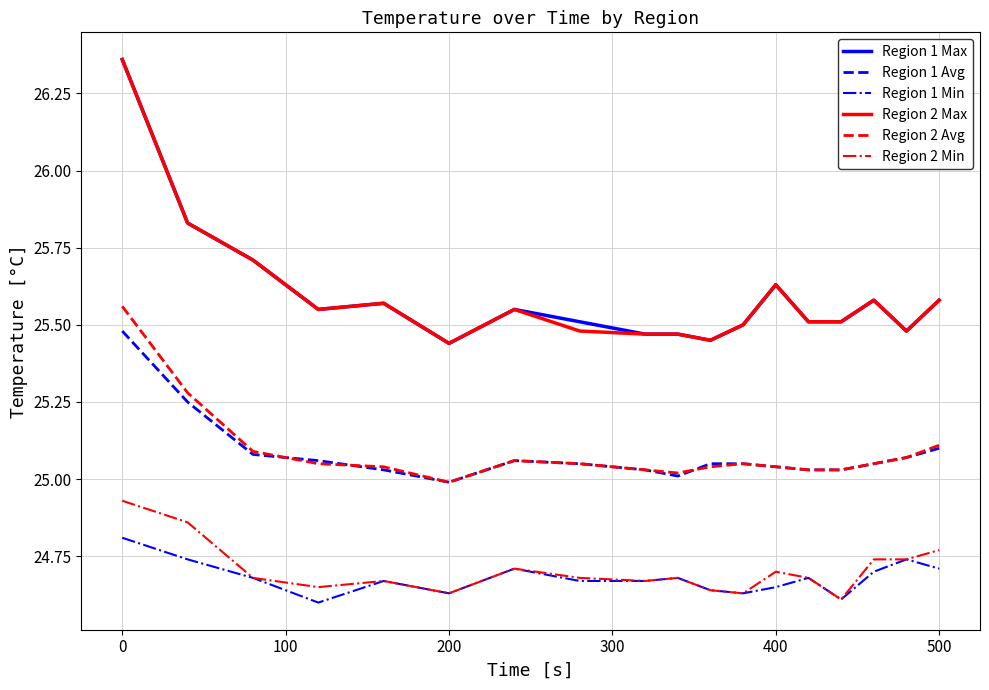

True or false: Region 1 Min and Region 1 Avg intersect in this chart.

False